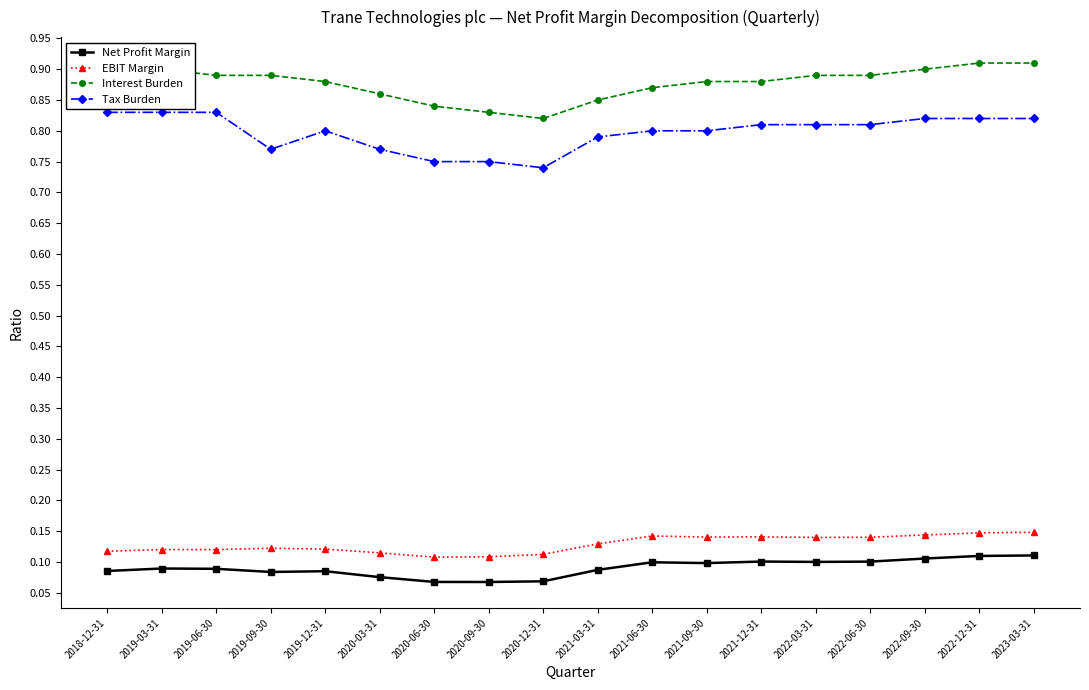

What is the sum of all Interest Burden values?

15.8